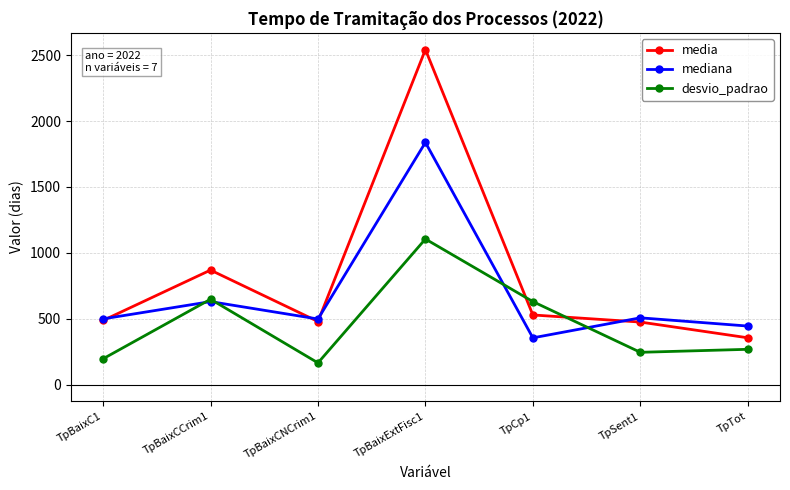

What is the value of the mediana point at the 4th from the left?

1838.0